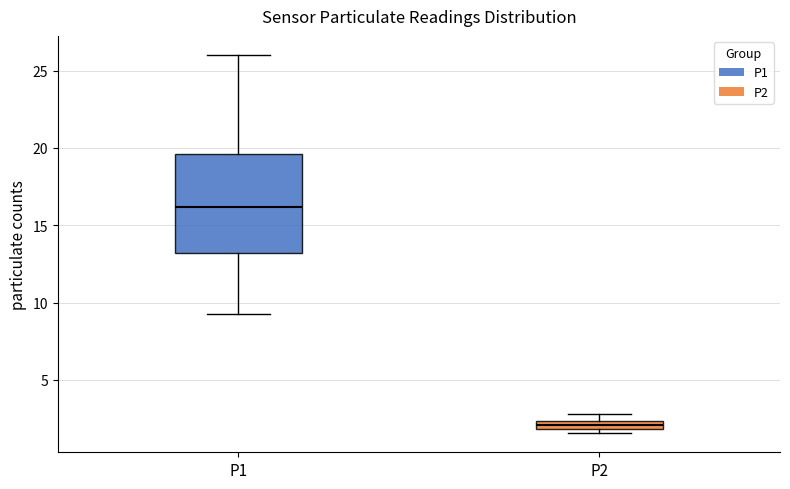

Where is the upper edge of the box for P2 on the y-axis? The values are not printed on the chart, so give them approximately, as read against the axis.

2.5